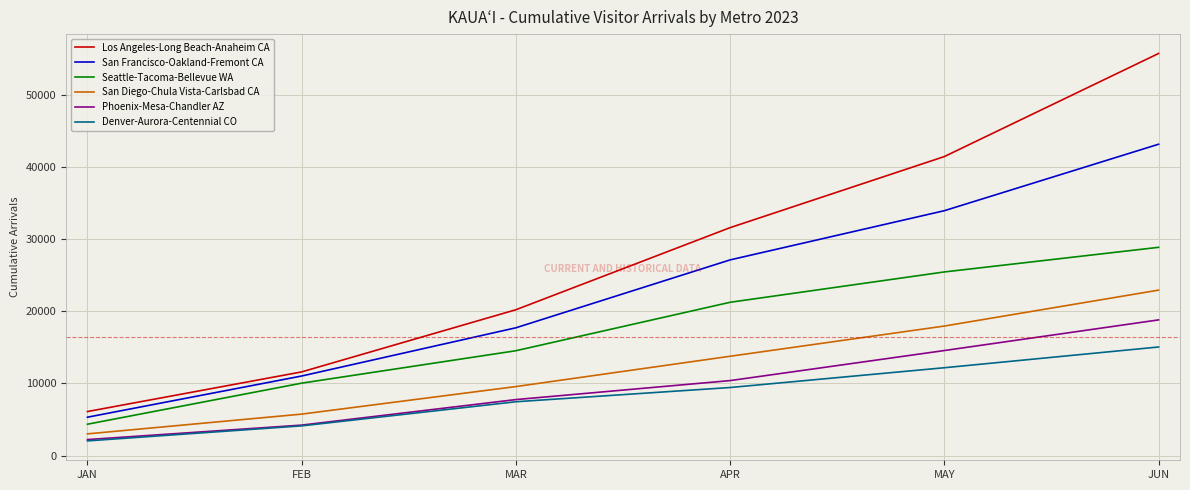

What is the total value across all series at JAN?

22993.7